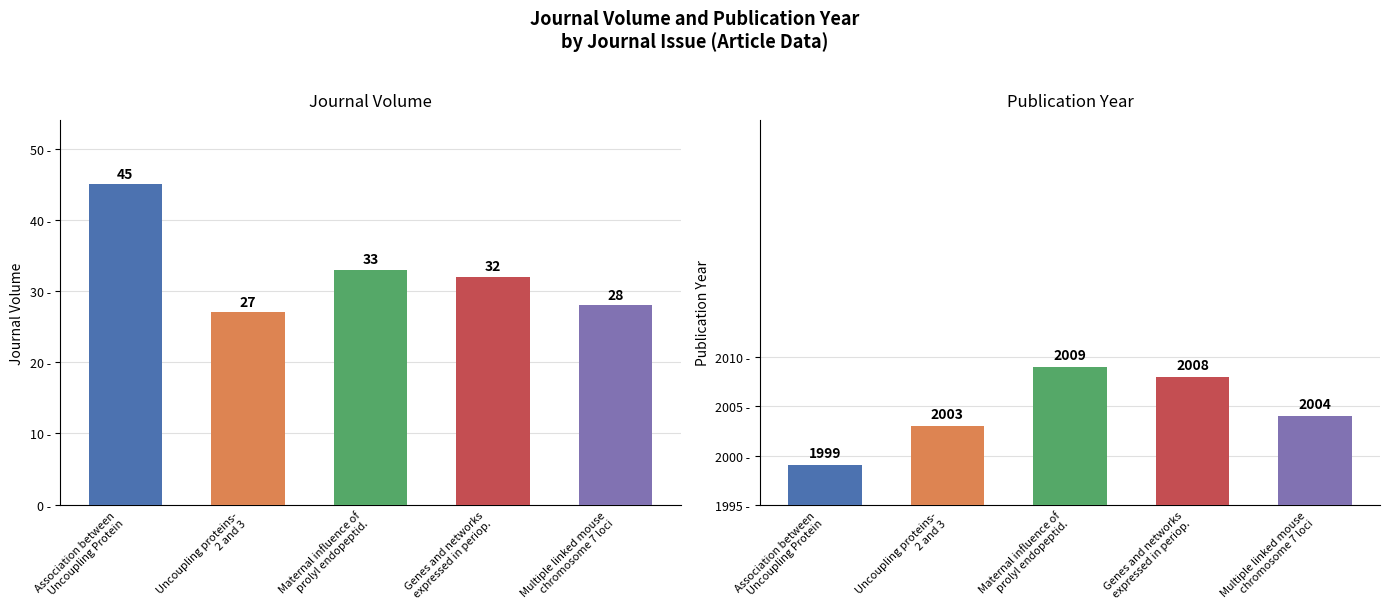

What is the difference between the Publication Year values at Maternal influence of
prolyl endopeptid. and Genes and networks
expressed in periop.?

1